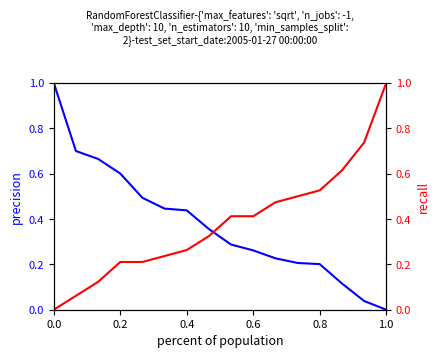

How many positive values does the P2 series have?

15